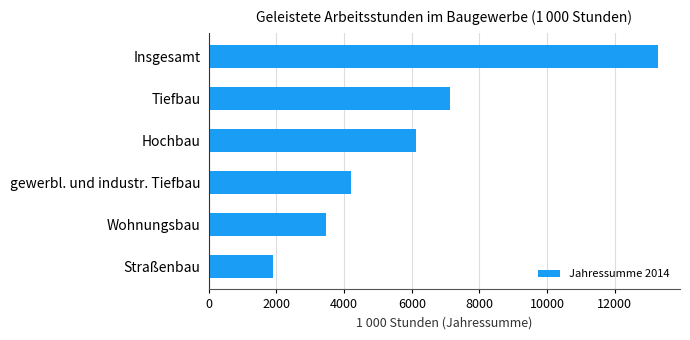

The chart shows a value of 3469 at Wohnungsbau. True or false?

True